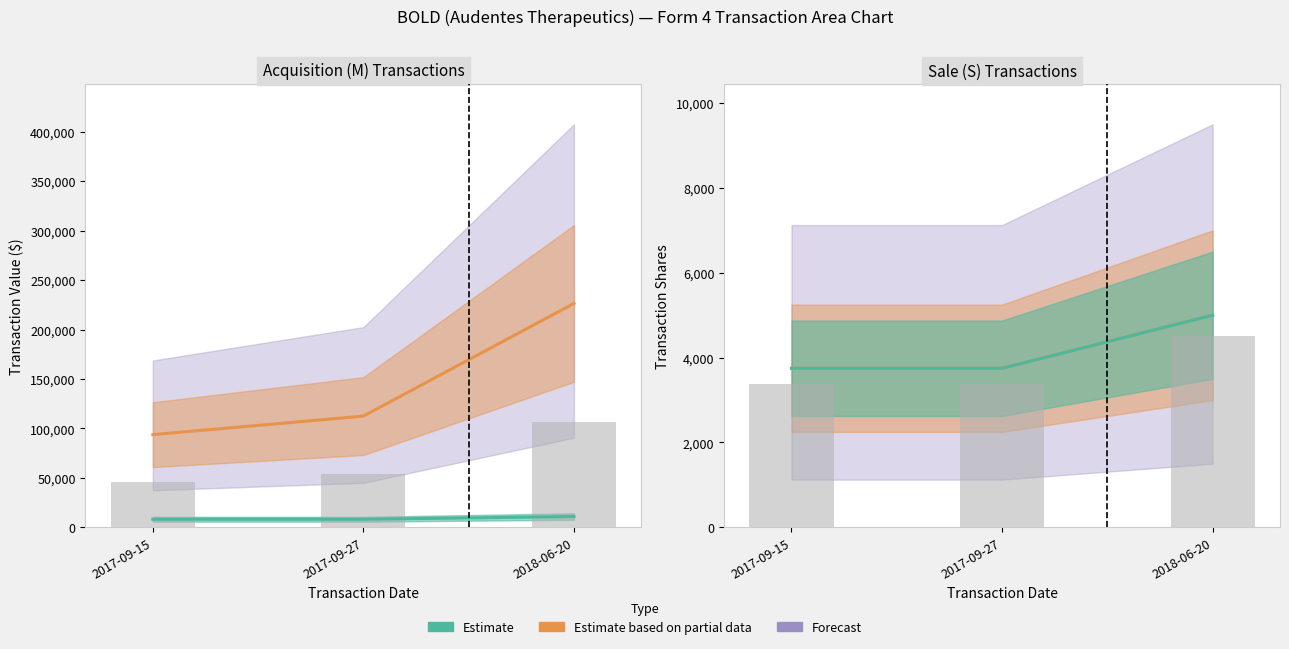

Which series has the largest total across all categories?

transactionValue_sell